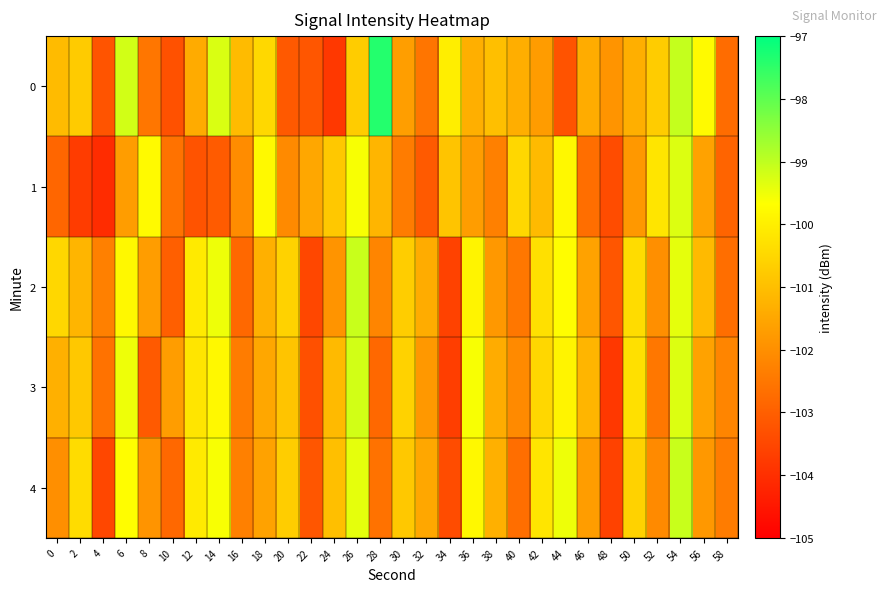

What is the minimum value shown in the chart?

-104.1